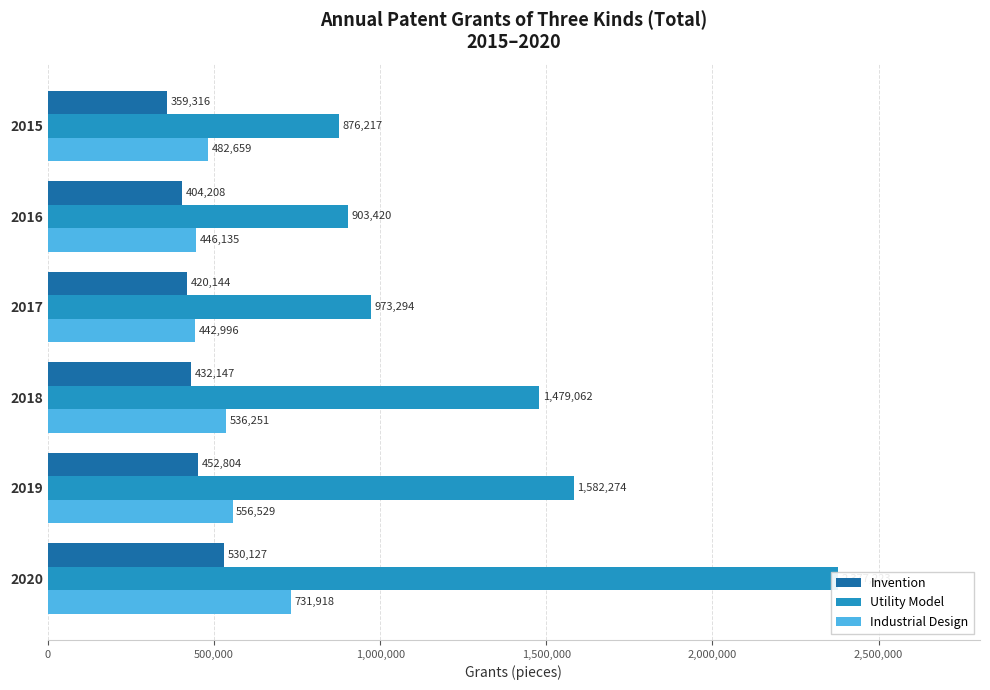

How many series are shown in this chart?

3